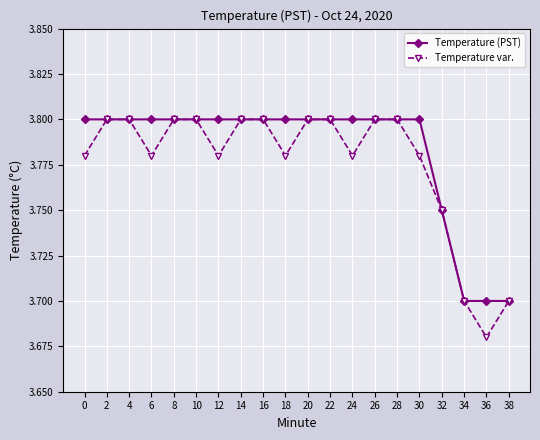

Is the value of Temperature var. at 36 greater than the value of Temperature (PST) at 38?

No